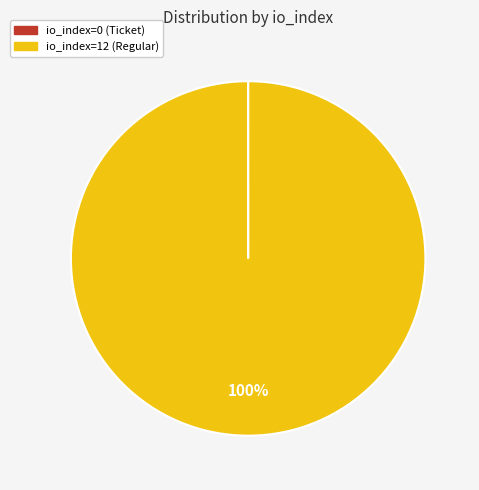

Which slice represents more than half of the pie?

io_index=12 (Regular)